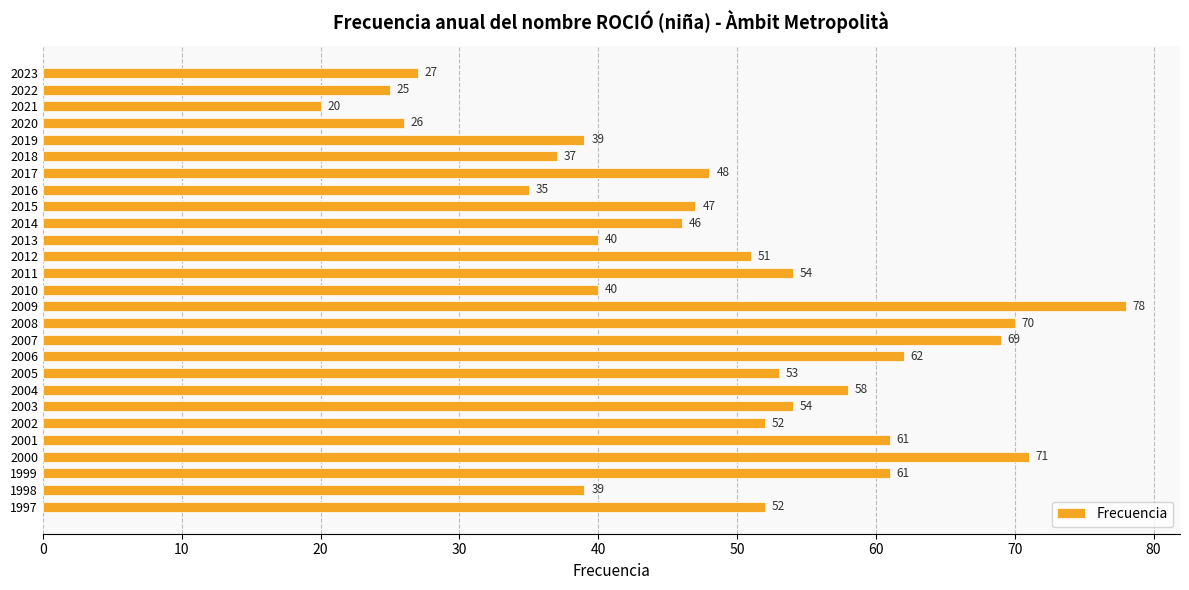

What is the ratio of the value at 2009 to the value at 2008?

1.1